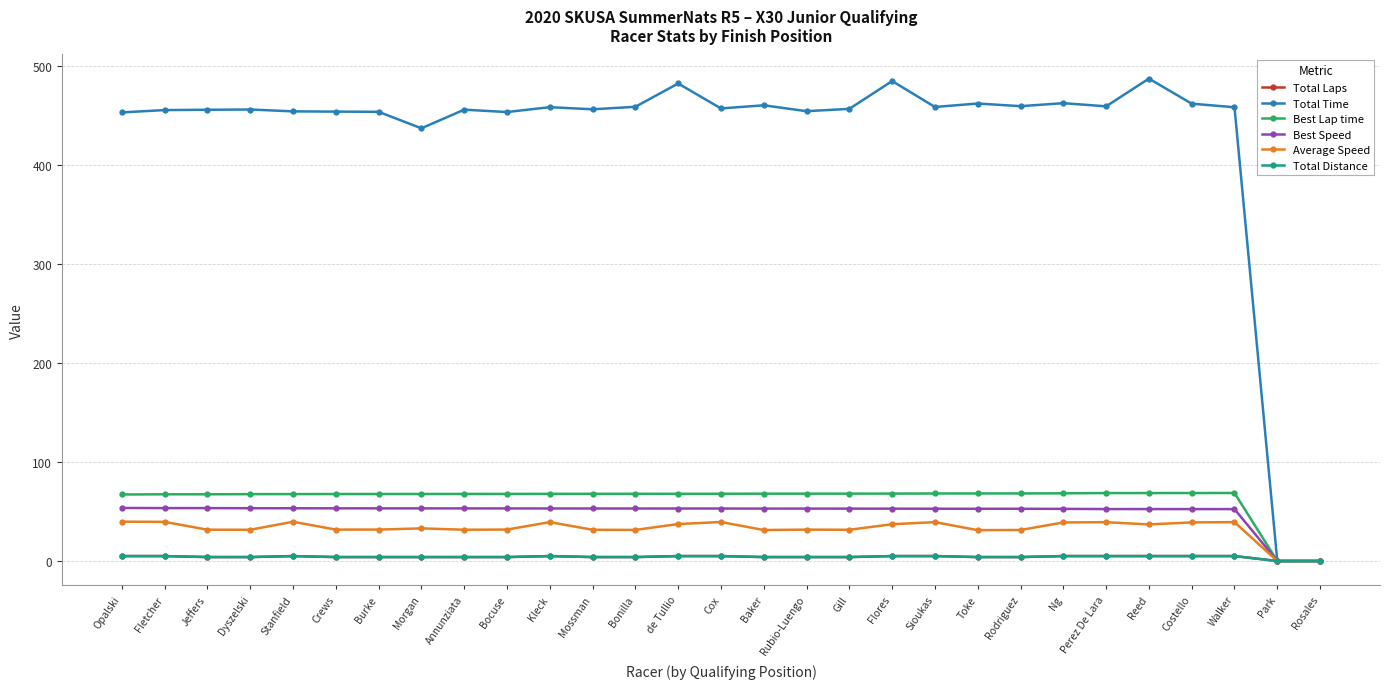

True or false: Total Distance and Total Laps intersect in this chart.

False